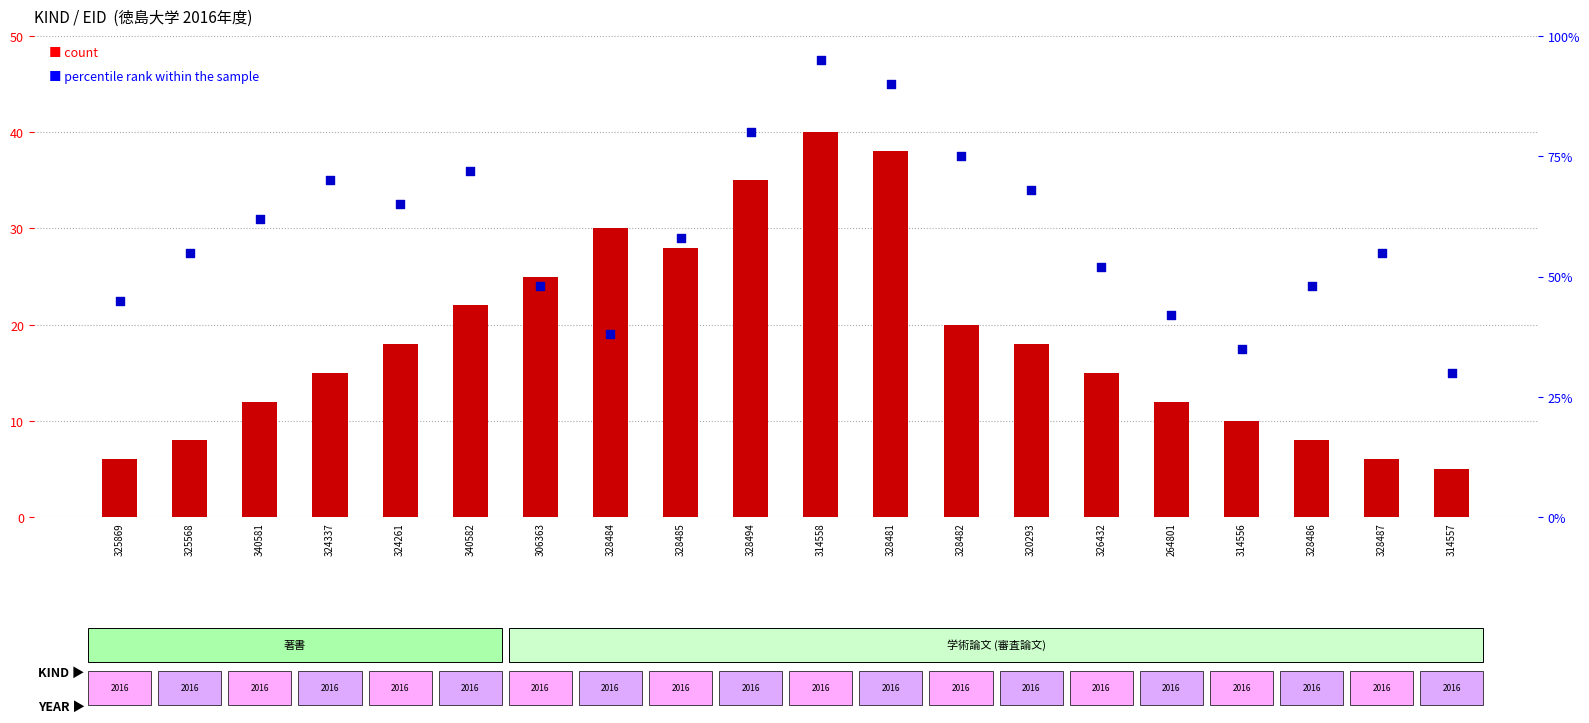

Which series contains the highest Y value?

percentile rank within the sample